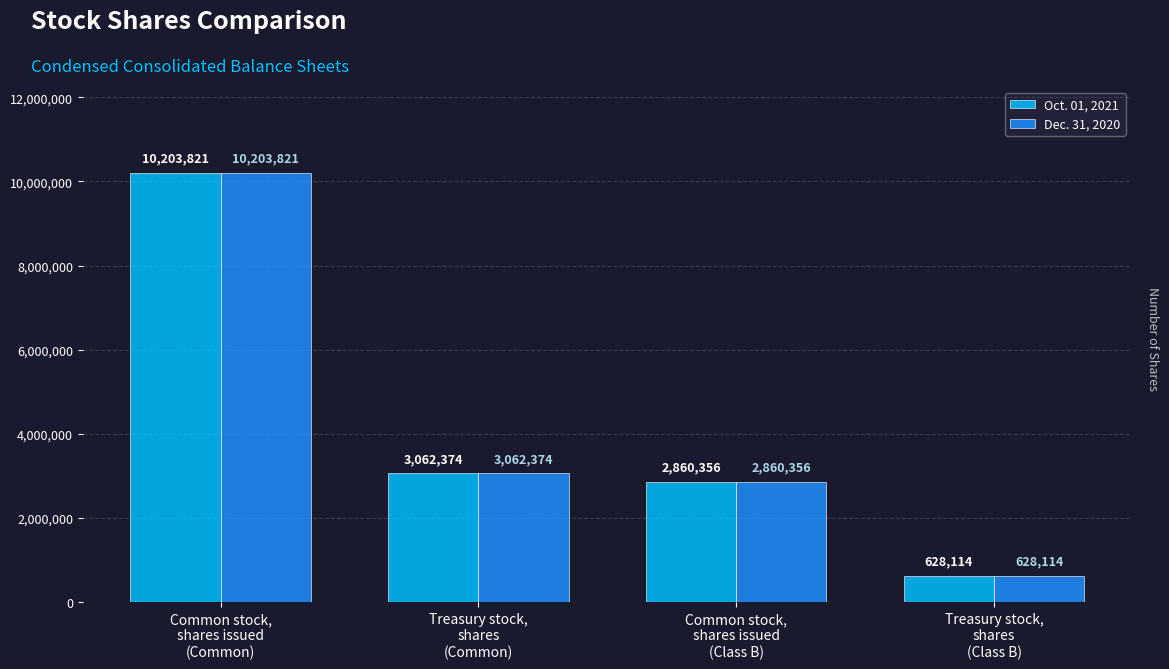

What is the sum of all Oct. 01, 2021 values?

16754665